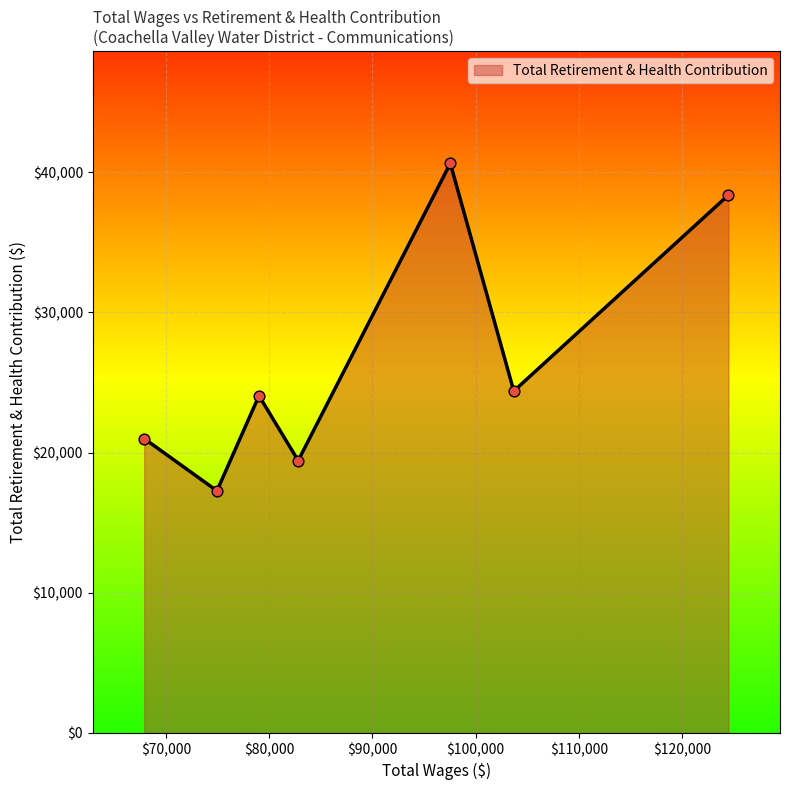

How many interior local peaks (higher than both neighbors) does the data have?

2